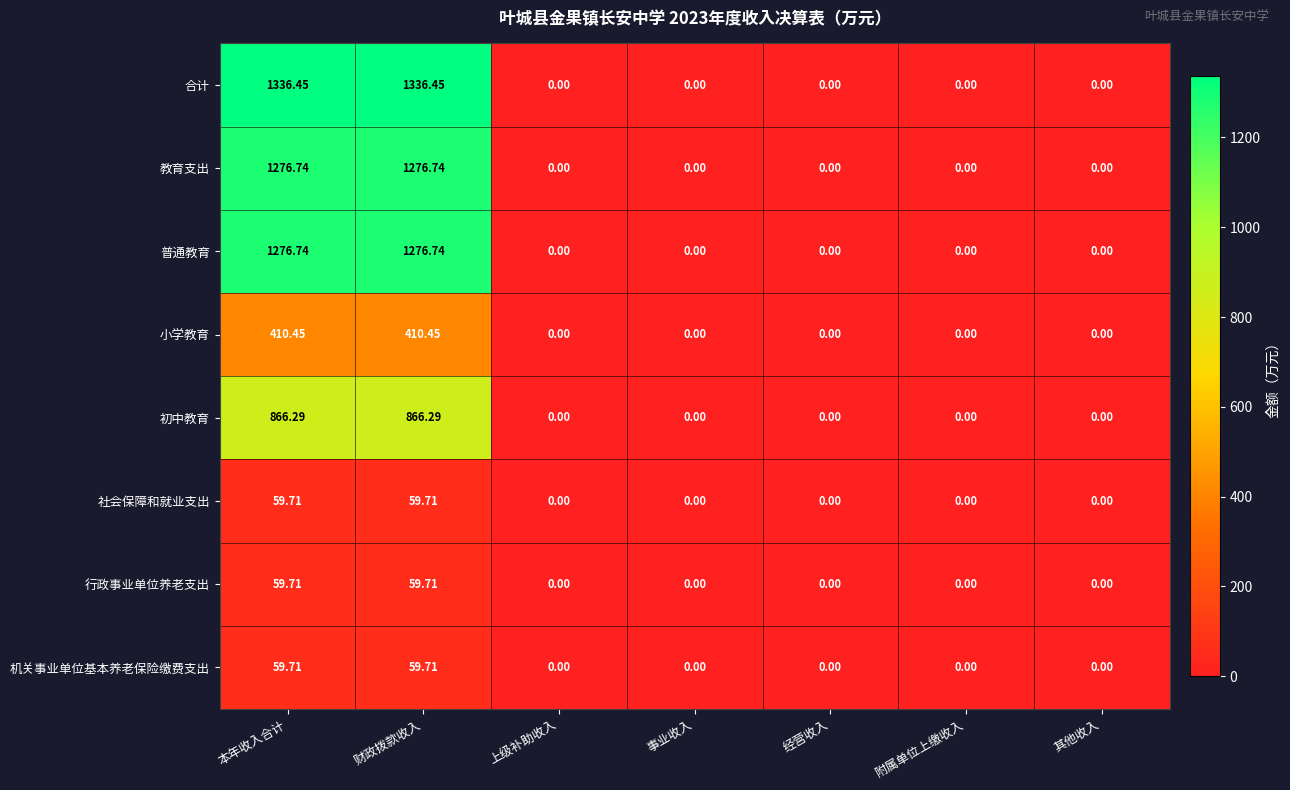

Is the value of 初中教育 at 本年收入合计 greater than the value of 小学教育 at 本年收入合计?

Yes